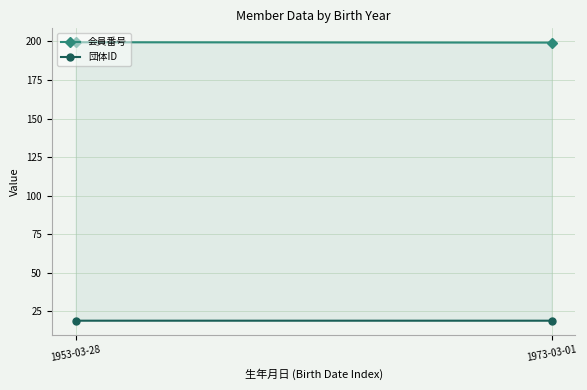

Rank the series by their average value, from lowest to highest.

団体ID, 会員番号